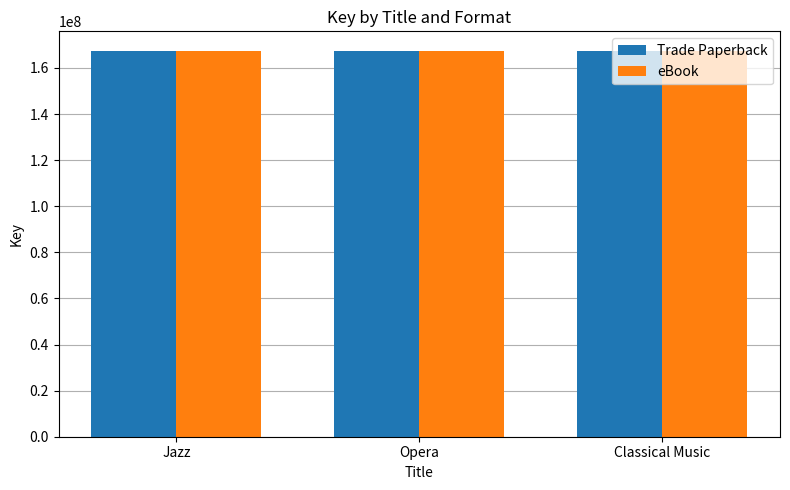

What is the lowest value of the Trade Paperback series?

167501925